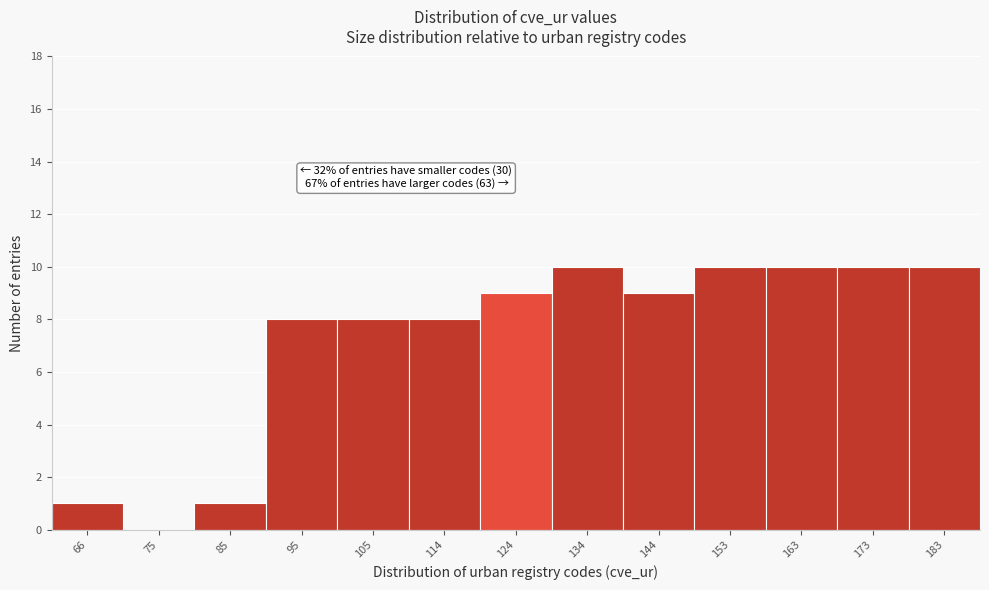

Reading left to right, transcribe all the data shown in this chart.

66=1	75=0	85=1	95=8	105=8	114=8	124=9	134=10	144=9	153=10	163=10	173=10	183=10